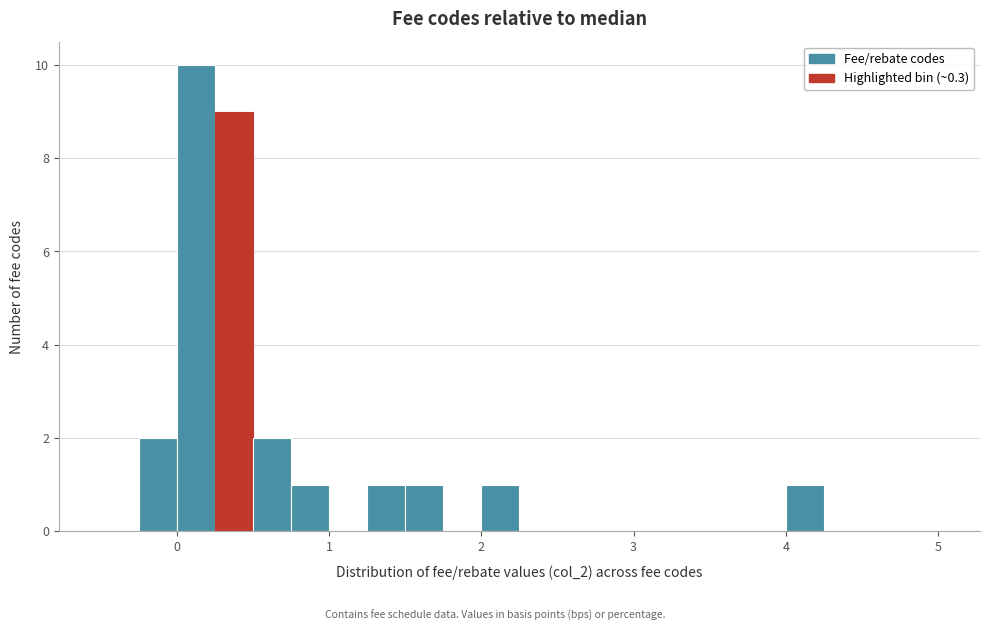

Read against the x-axis, roughly where is the centre of the tallest bar?

0.1